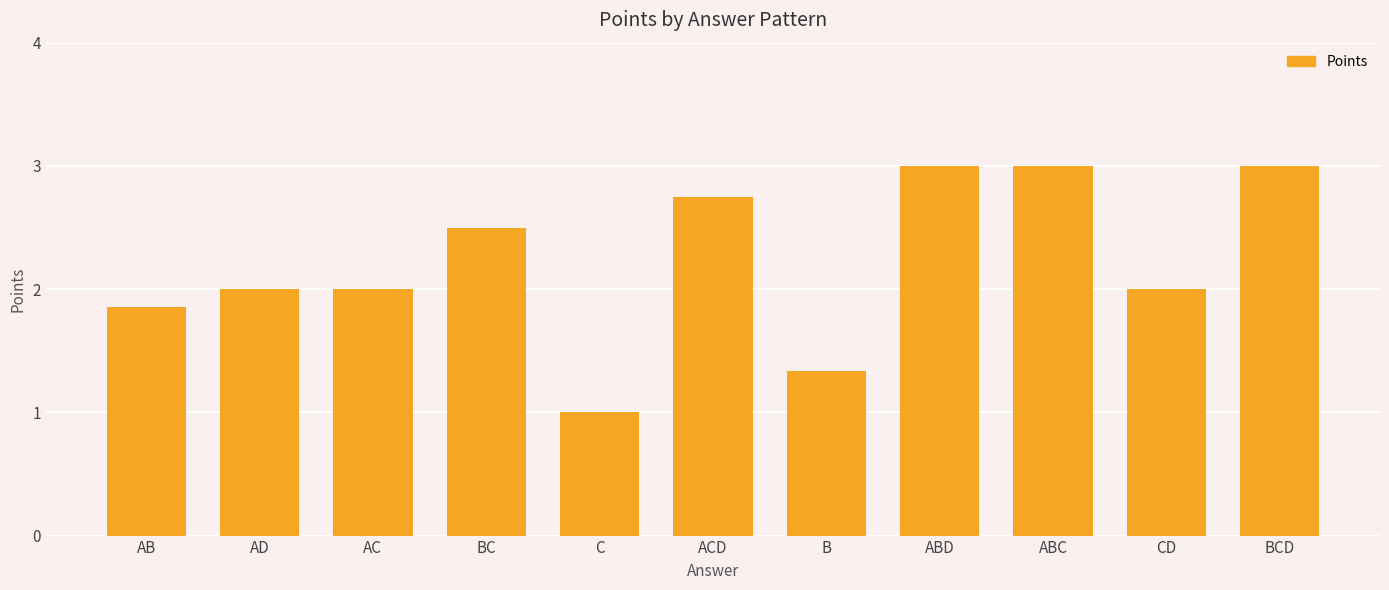

What value does the data have at CD?

2.0